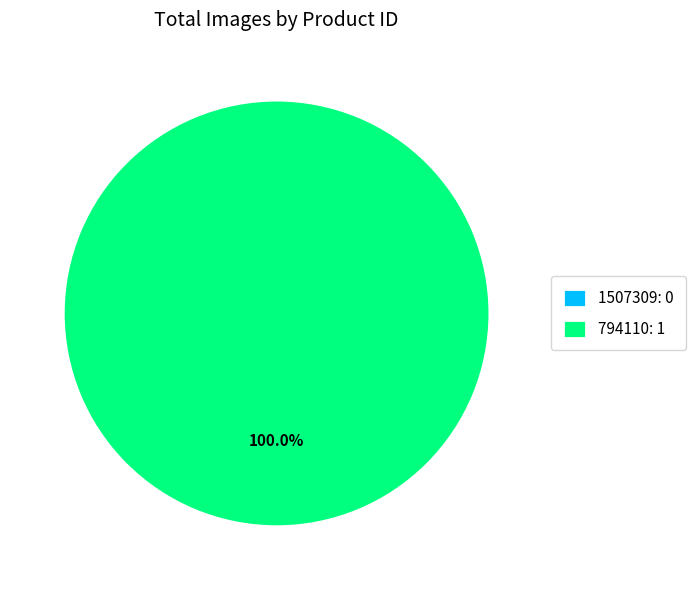

Is the sum of 794110 and 1507309 greater than half?

Yes